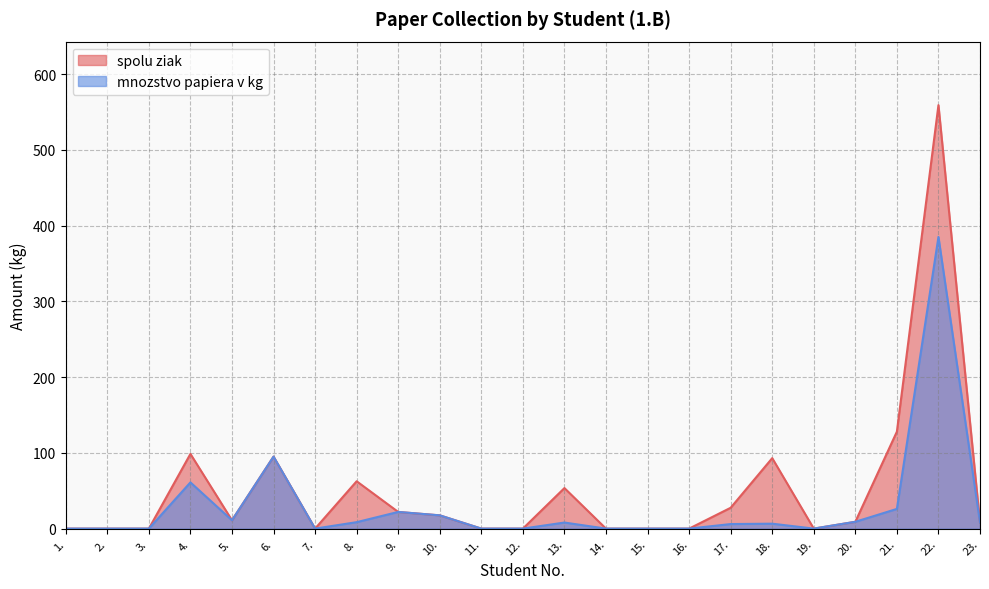

How many values in spolu ziak are above zero?

13